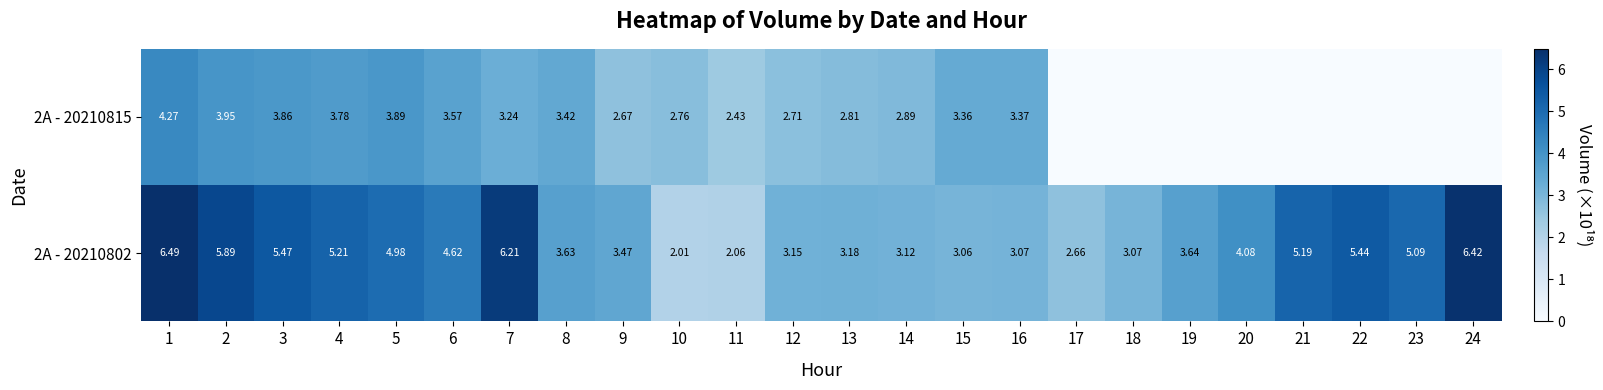

What is the maximum value for 2A - 20210815?

4.3